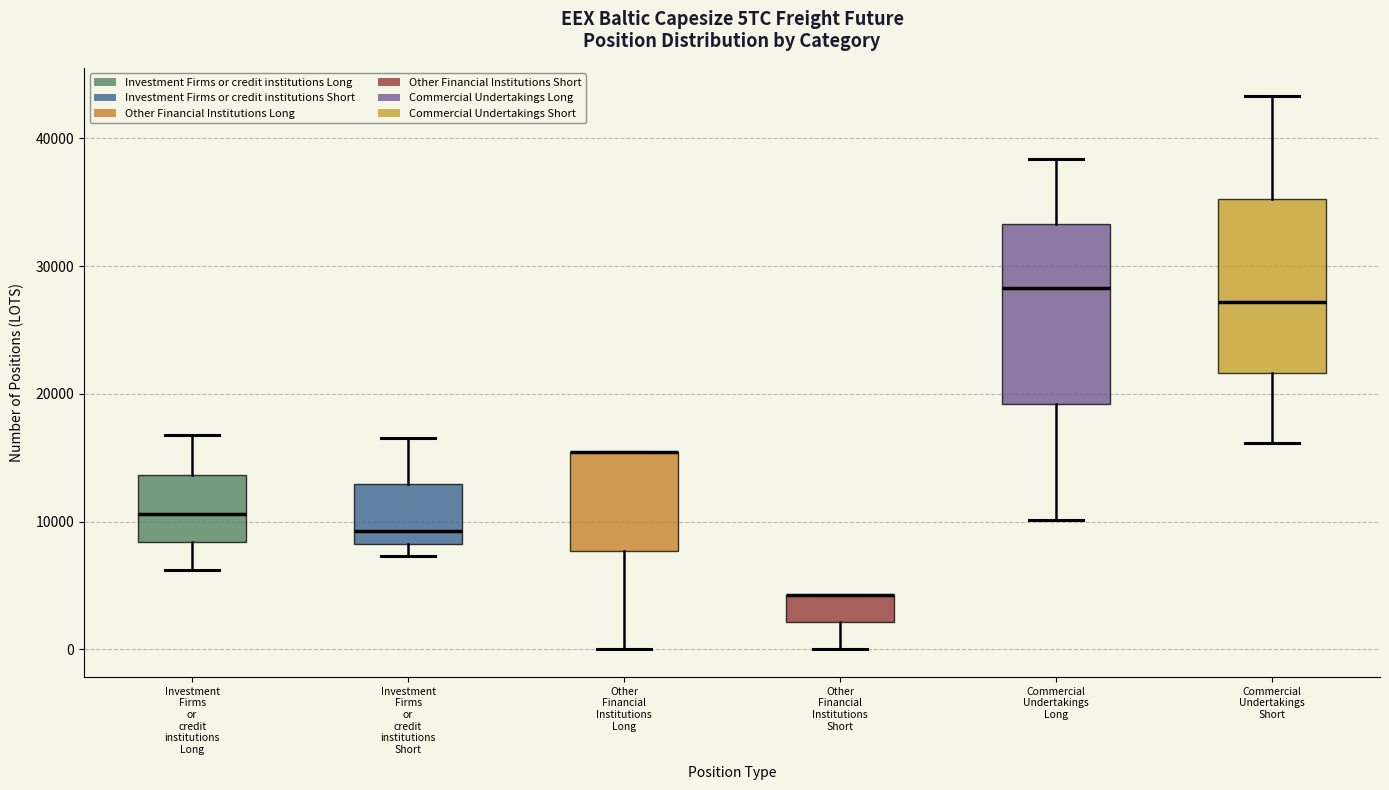

Where is the upper edge of the box for Investment Firms or credit institutions Long on the y-axis? The values are not printed on the chart, so give them approximately, as read against the axis.

14000